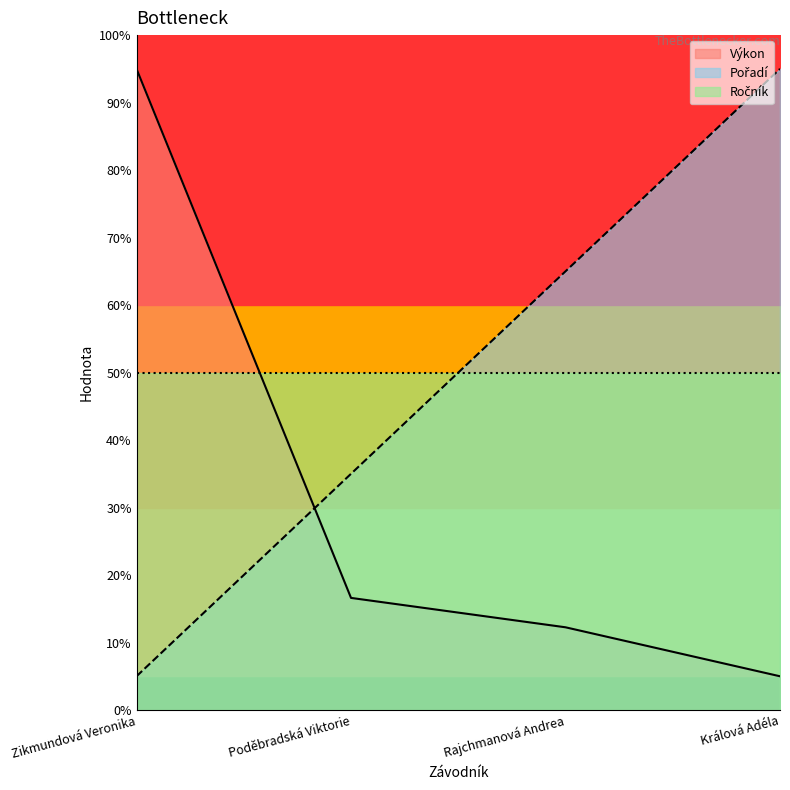

What is the label of the 1st point from the right?

Králová Adéla